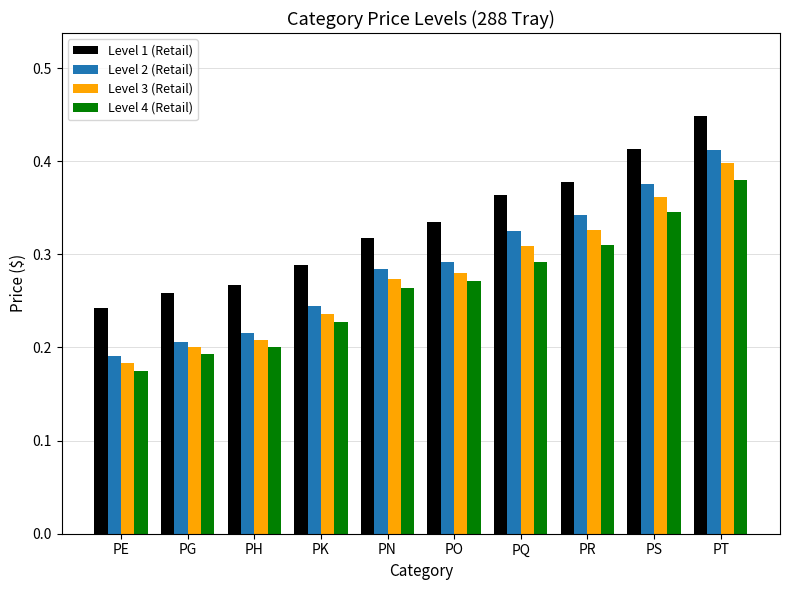

Are the bars grouped side by side (vs. stacked)?

Yes